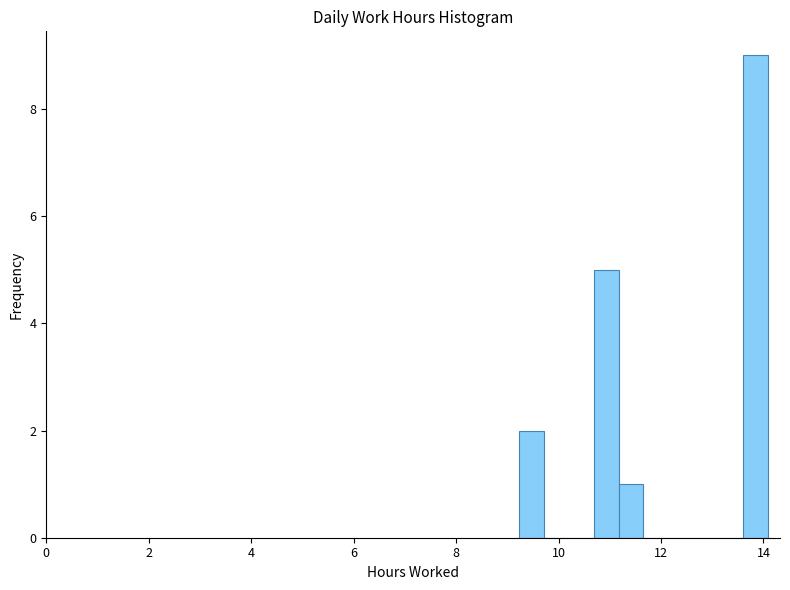

Around what value on the x-axis is the tallest bar? Give the approximate position of its centre, as read against the axis.

13.8